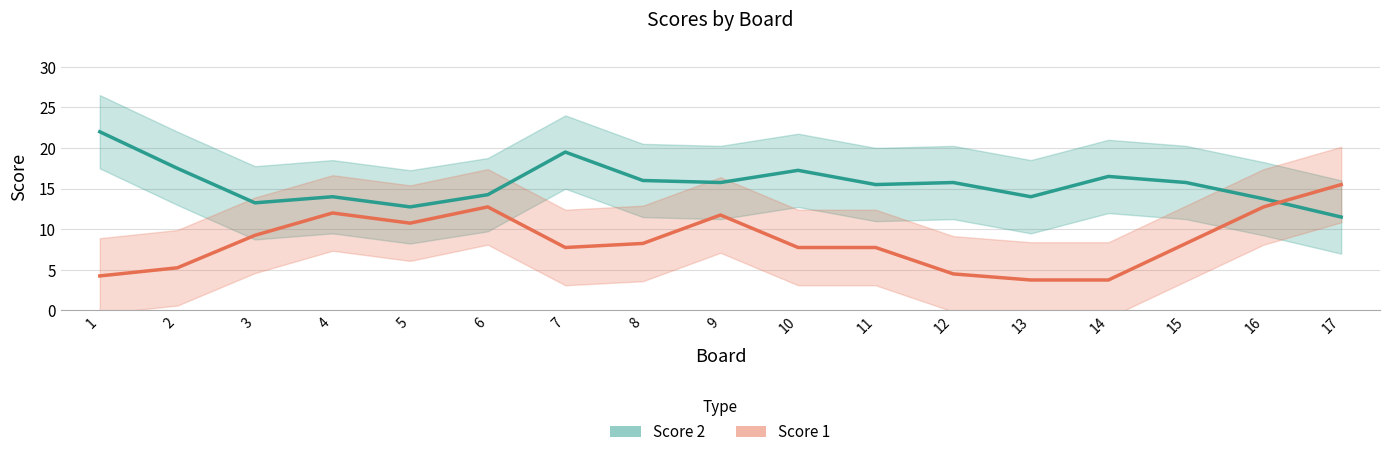

True or false: Score 2 and Score 1 intersect in this chart.

True